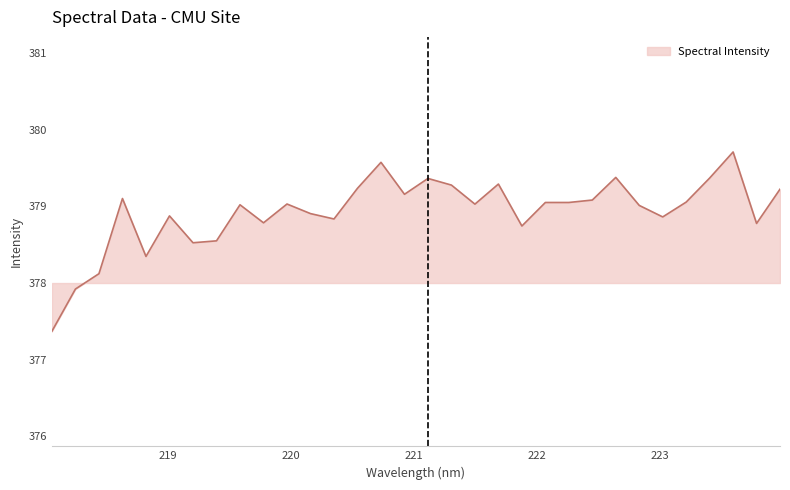

What is the difference between the maximum and minimum values?

2.3